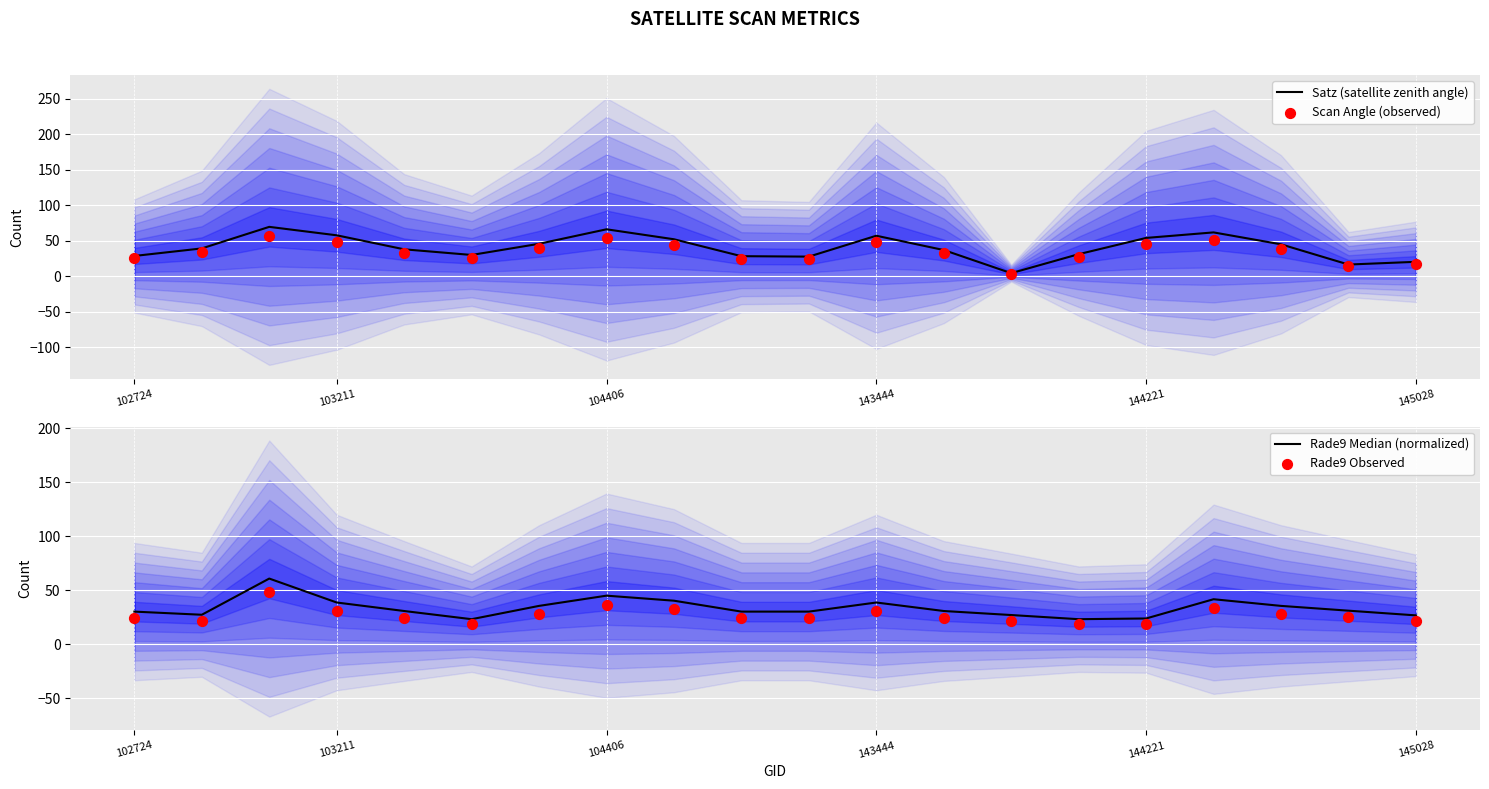

What is the total value across all series at 103211?

175.6